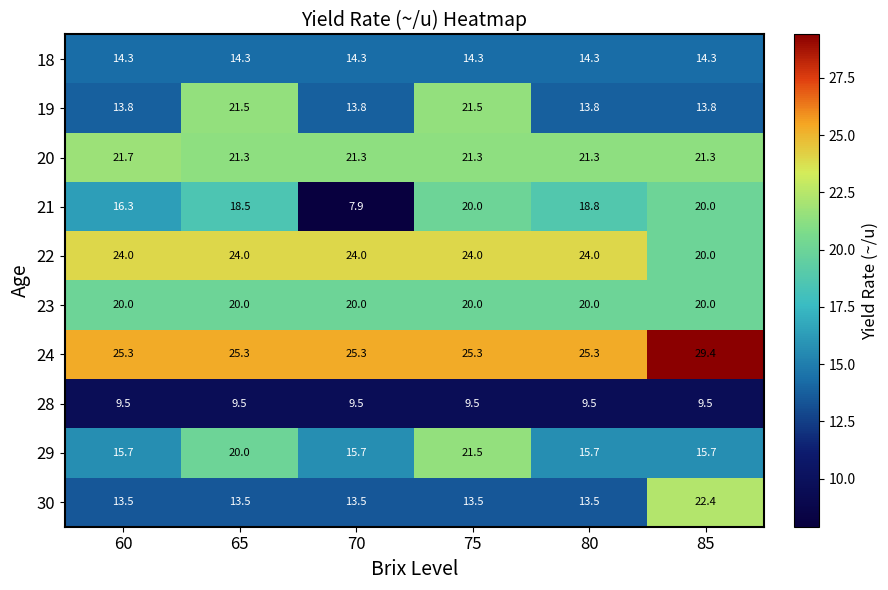

Which series changed the most between 60 and 85?

30